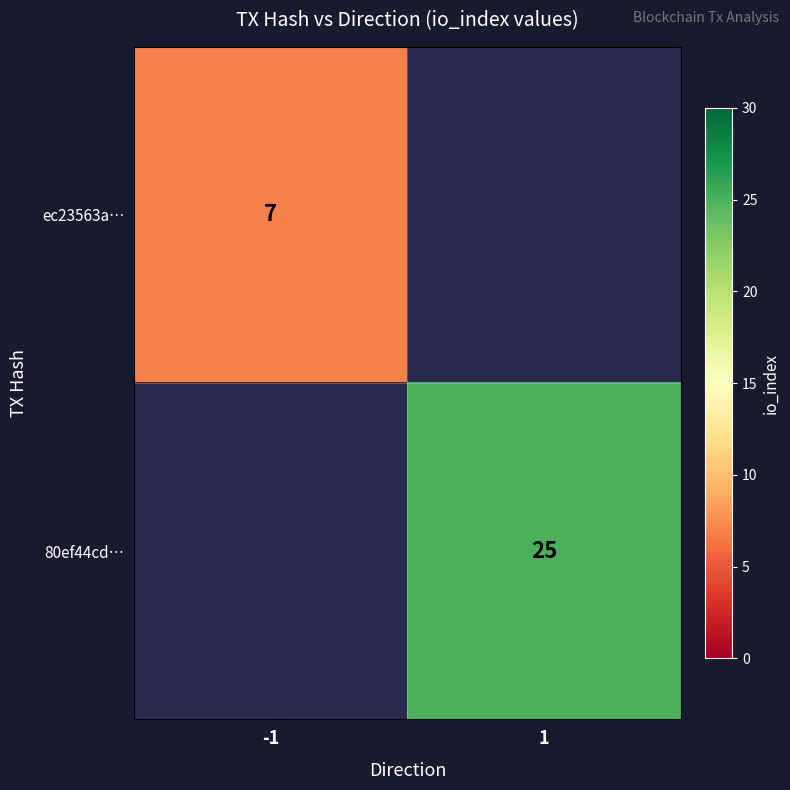

Count the number of data series in this chart.

2